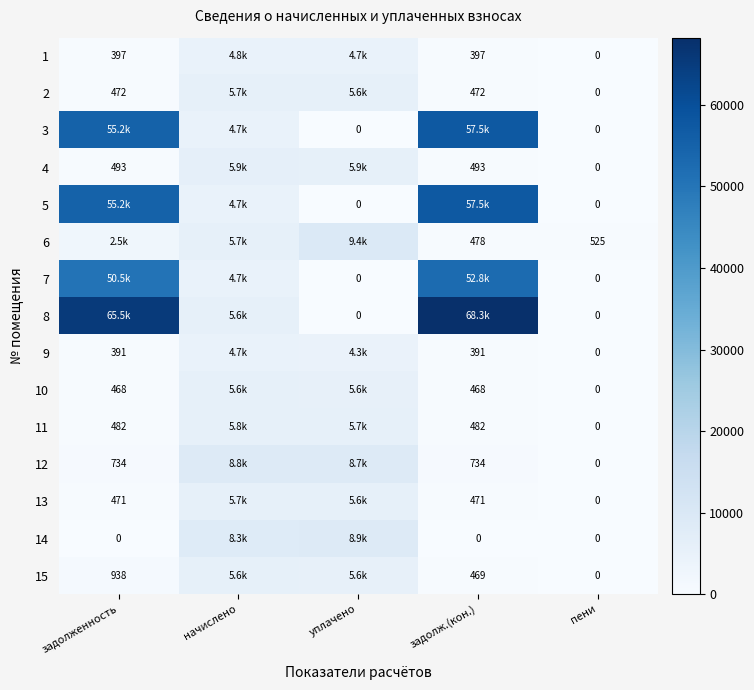

The value of 2 at задолж.(кон.) is 472.2. True or false?

True